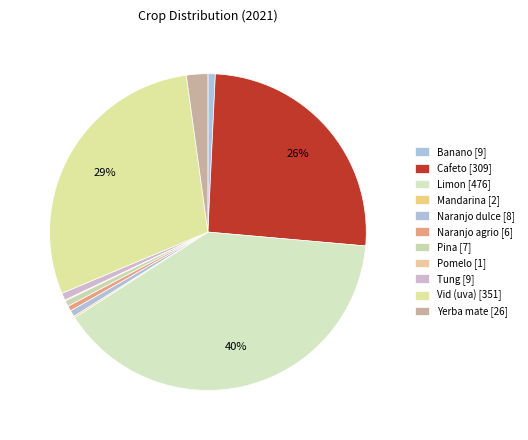

Does Cafeto account for over 50% of the chart?

No